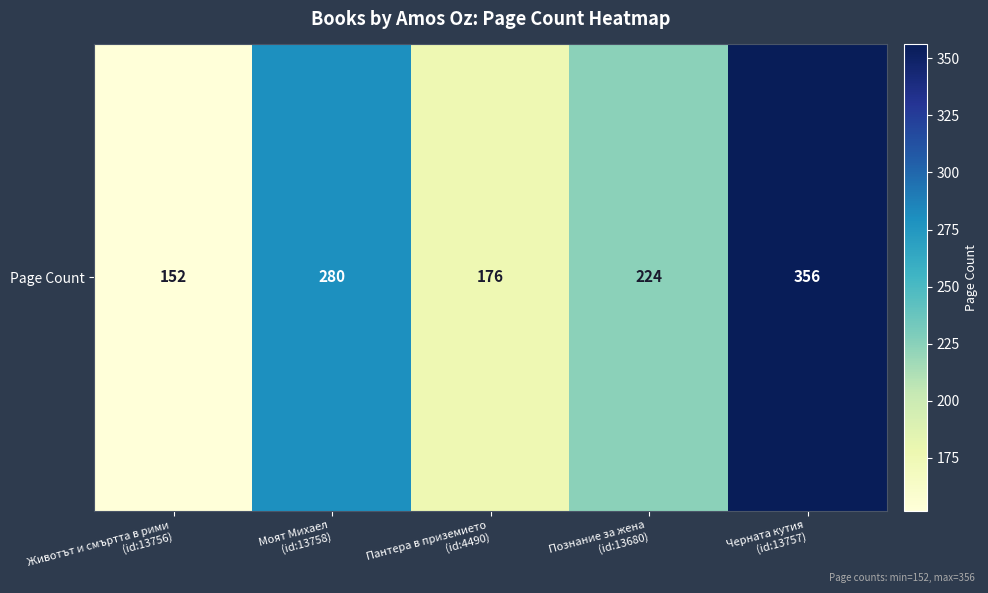

How many values are between 176 and 280?

3